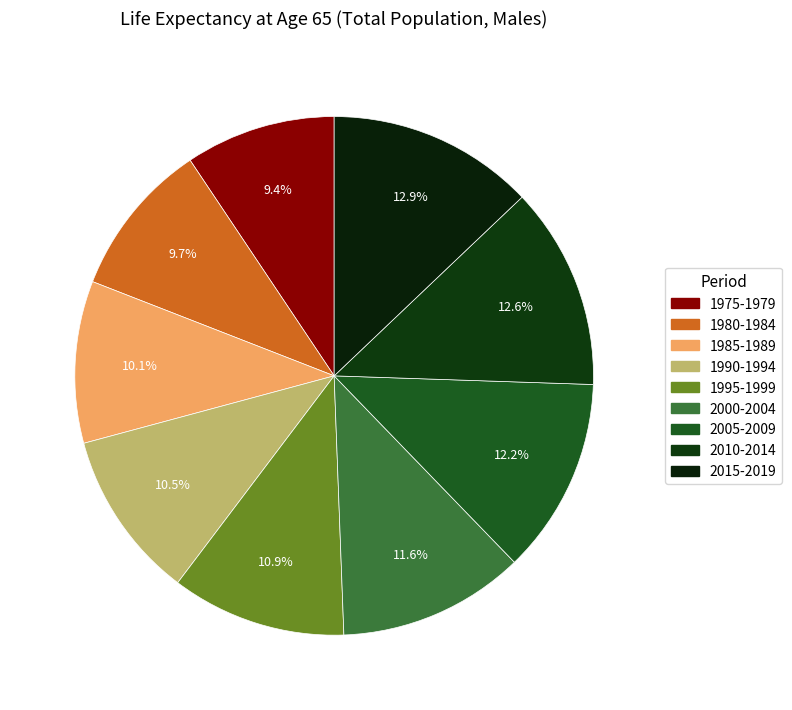

The 1985-1989 slice represents 21% of the pie. True or false?

False